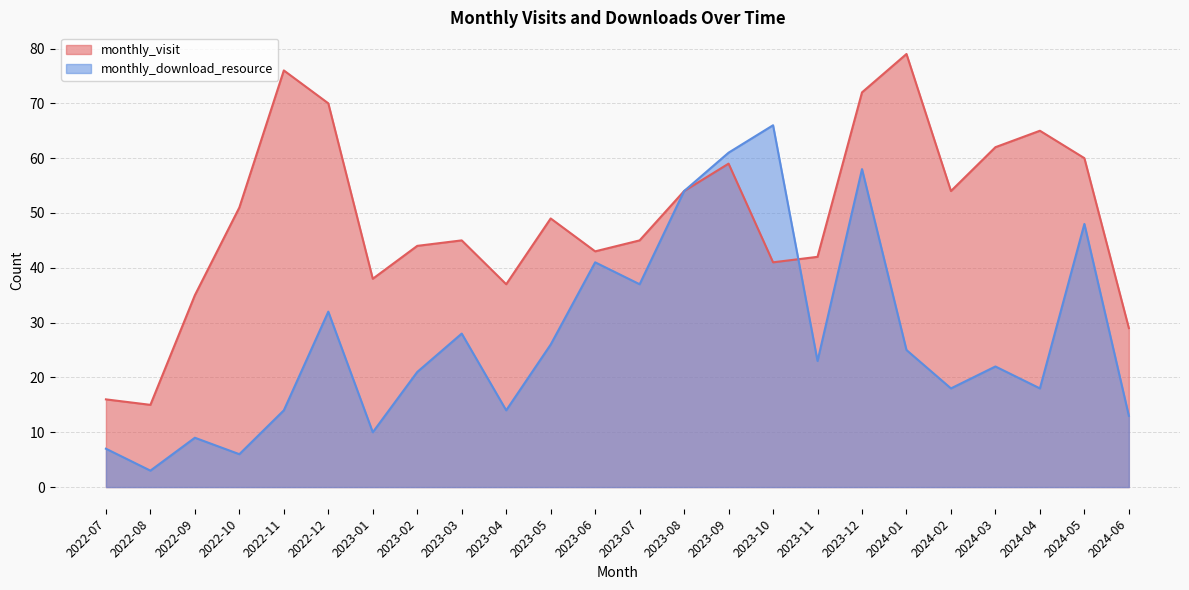

Does the chart have visible grid lines?

Yes